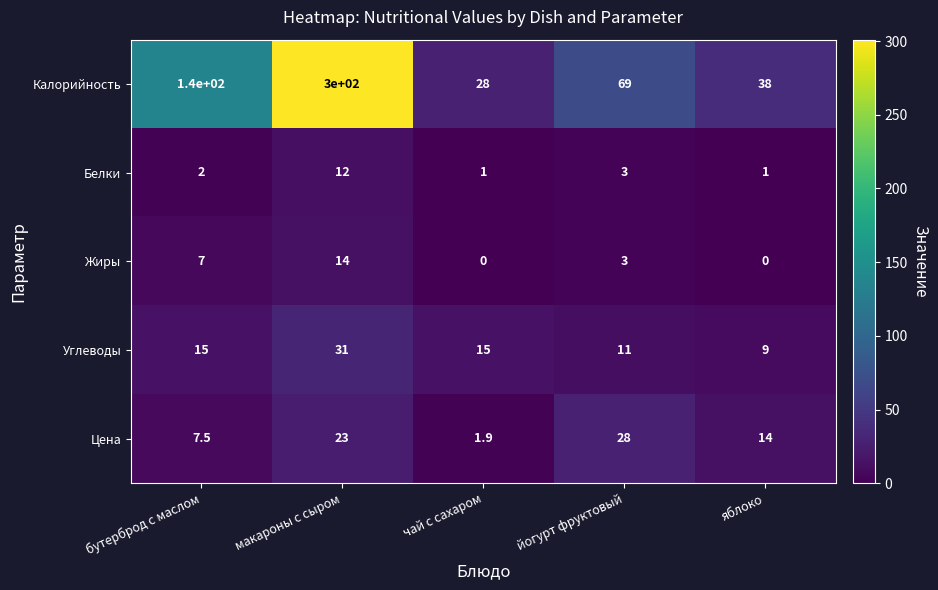

The value of Калорийность at бутерброд с маслом is 140.0. True or false?

True